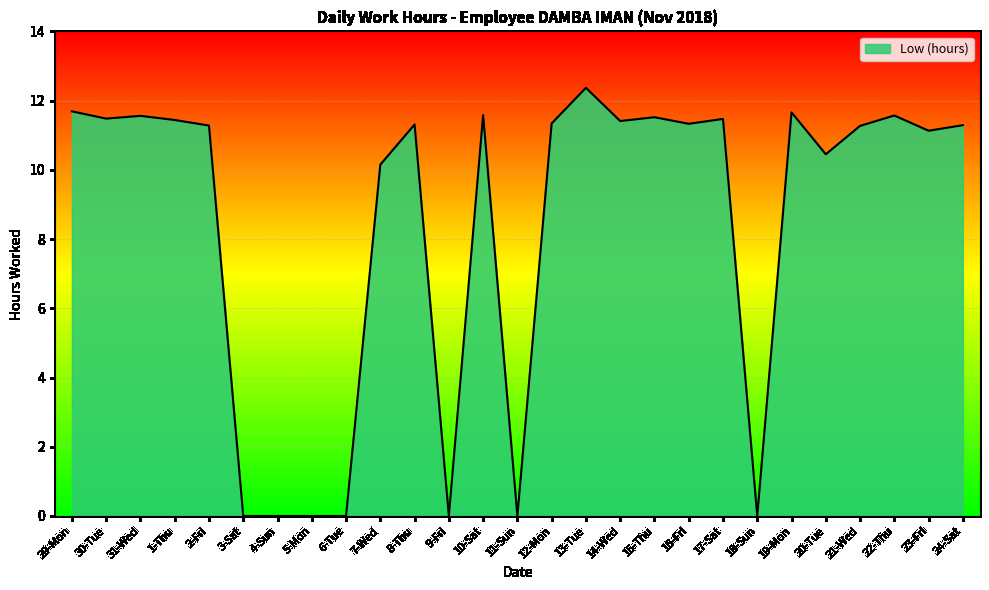

What position from the left is 22-Thu?

25